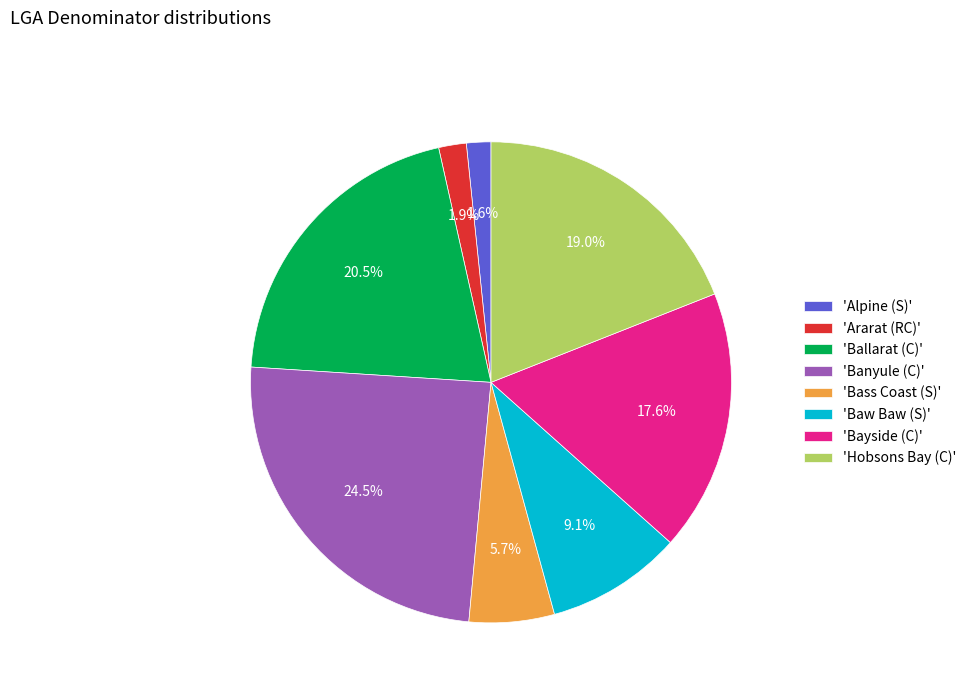

Is there any slice that represents more than half of the pie?

No